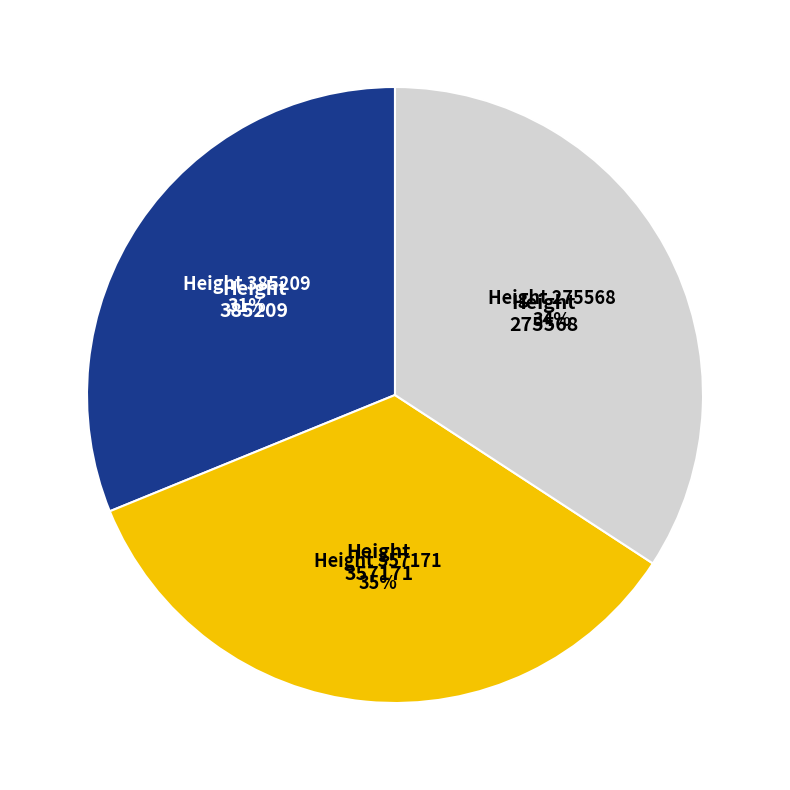

Is 357171 the majority of the pie?

No